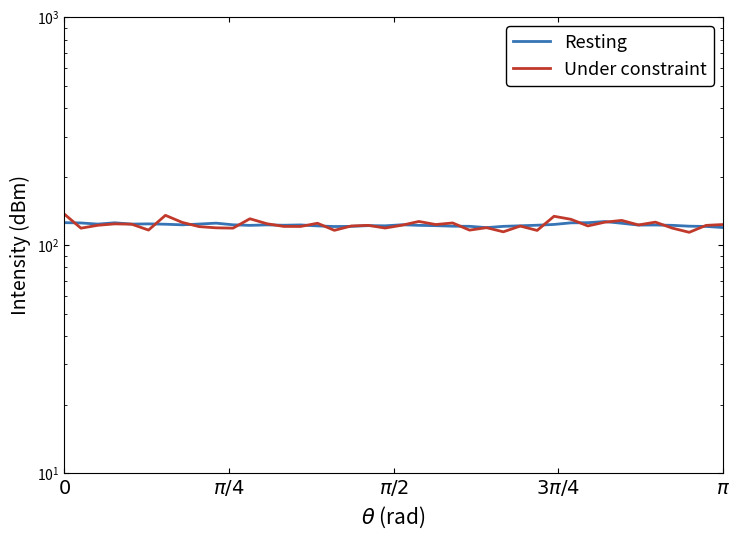

At which category is the sum across all series the highest?

$0$